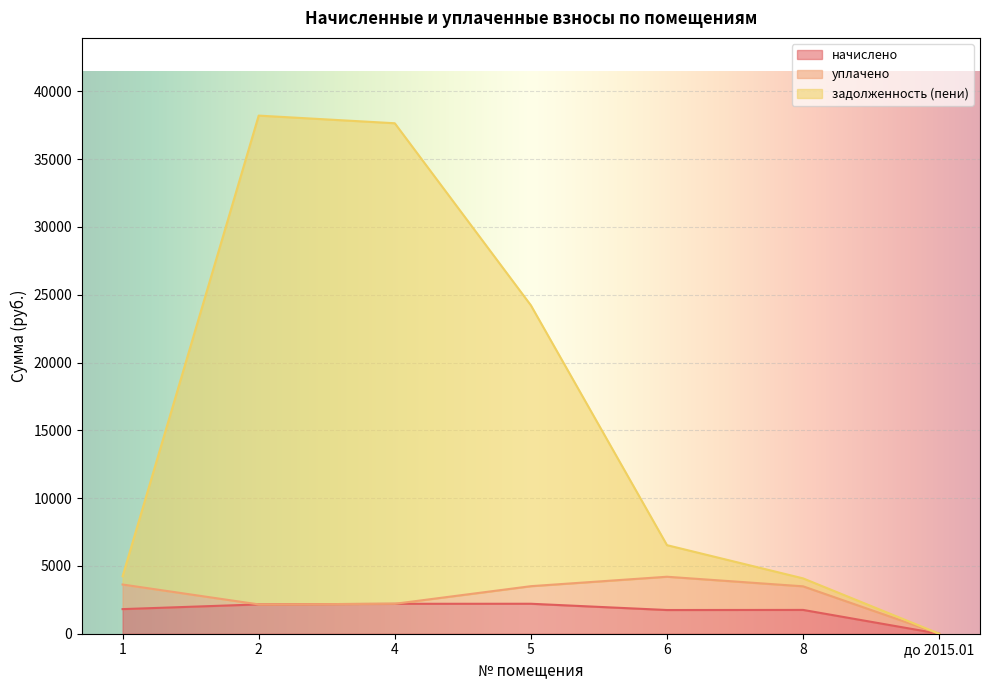

Is the value of задолженность (пени) at 2 greater than the value of начислено at 8?

Yes